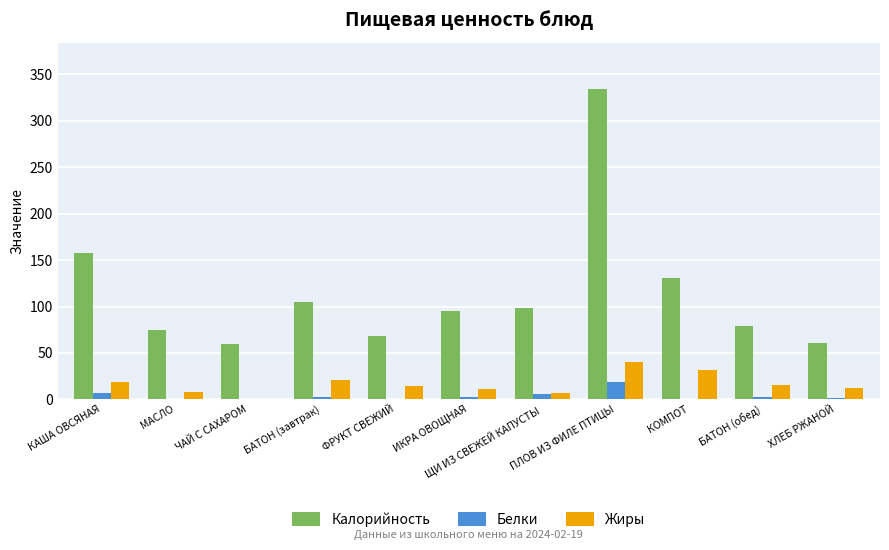

What is the highest value of the Белки series?

18.9